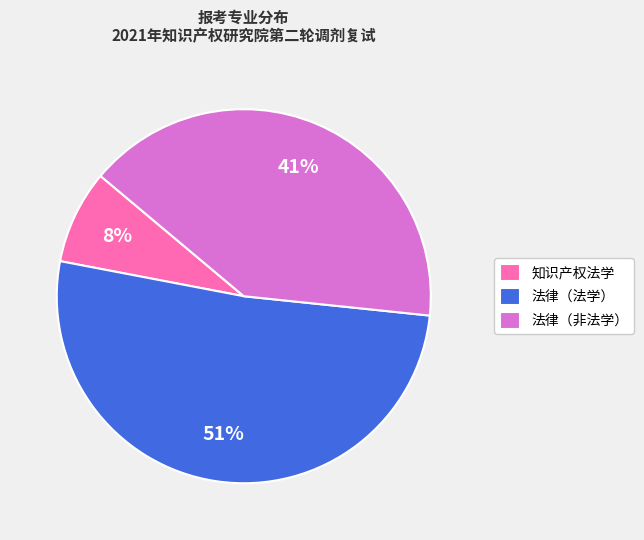

Which category accounts for the majority?

法律（法学）